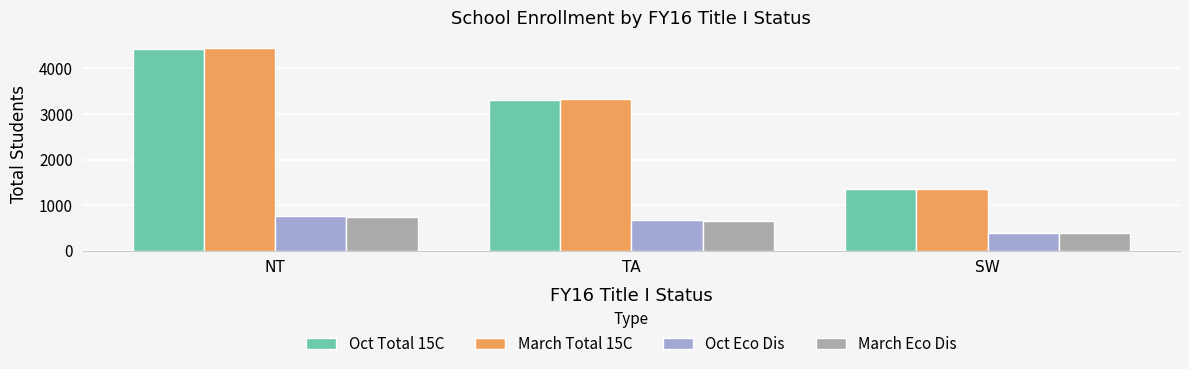

What is the spread (max minus min) of values at SW?

960